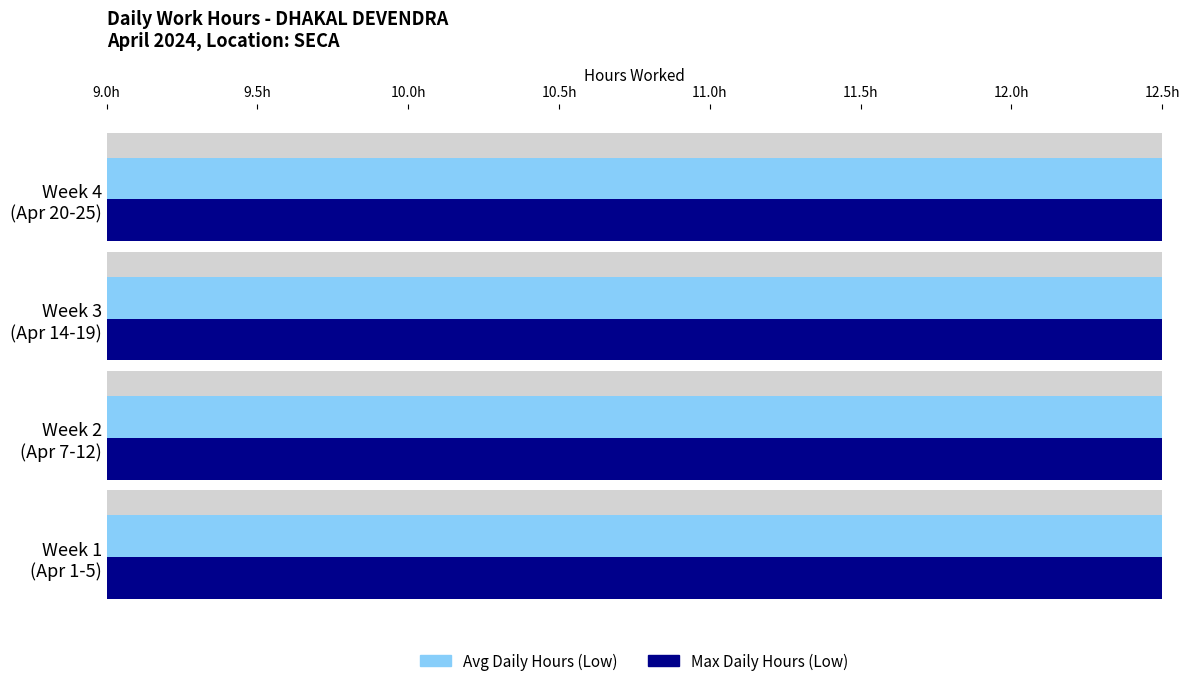

Is the value of Max Daily Hours (Low) at Week 2 (Apr 7-12) greater than the value of Avg Daily Hours (Low) at Week 4 (Apr 20-25)?

Yes